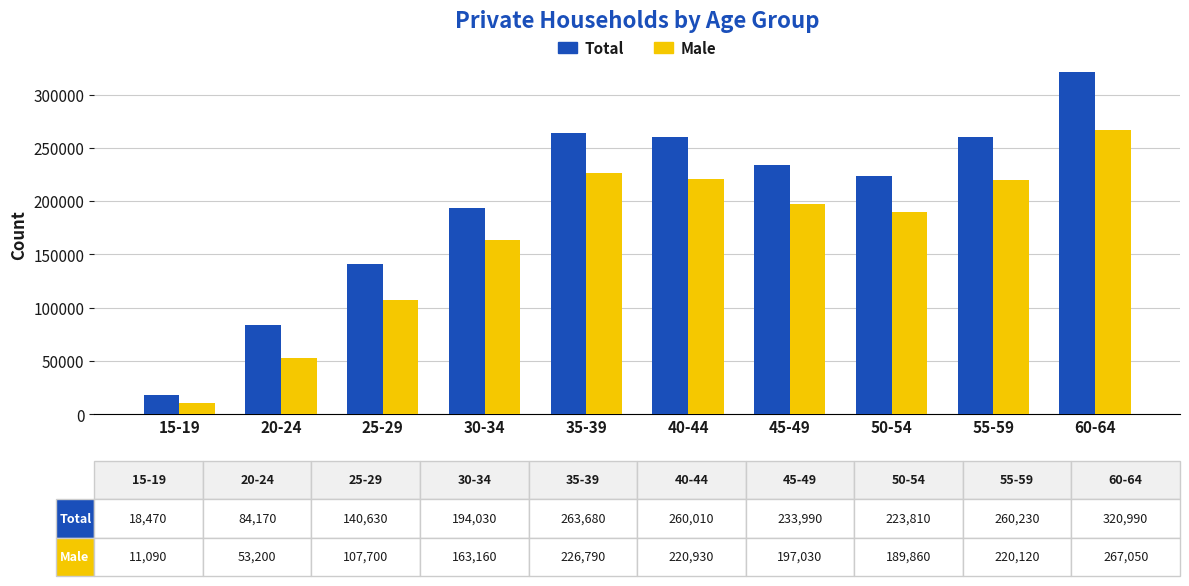

How many values in the Total series are below 233990?

5